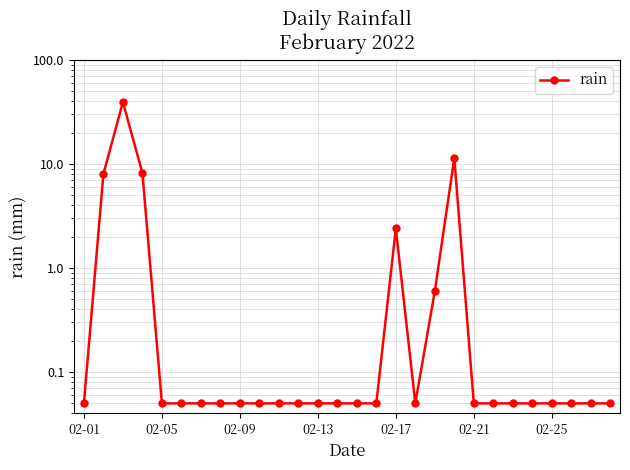

What is the value of the 10th point from the left?

0.1